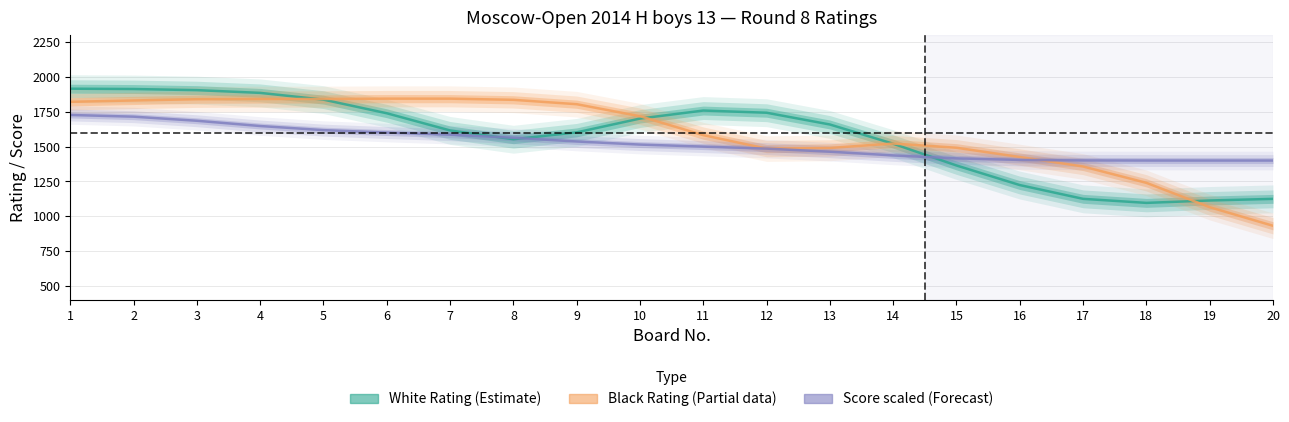

Reading right to left, transcribe all the data shown in this chart.

White Rating (Estimate): 20=1125.1	19=1113.6	18=1096.3	17=1125.3	16=1224.1	15=1364.6	14=1520.6	13=1658.5	12=1743.0	11=1758.6	10=1701.1	9=1602.0	8=1552.8	7=1615.9	6=1739.1	5=1836.8	4=1885.3	3=1905.0	2=1913.0	1=1915.3
Black Rating (Estimate based on partial data): 20=932.1	19=1065.5	18=1240.1	17=1357.3	16=1425.2	15=1491.7	14=1521.9	13=1490.4	12=1485.6	11=1582.0	10=1717.8	9=1804.1	8=1835.5	7=1843.9	6=1843.9	5=1841.5	4=1841.5	3=1839.8	2=1831.0	1=1821.1
White Score (Forecast, scaled): 20=1400.0	19=1400.0	18=1400.1	17=1400.9	16=1404.5	15=1415.4	14=1436.7	13=1463.4	12=1485.5	11=1500.0	10=1514.5	9=1536.6	8=1563.4	7=1585.6	6=1600.8	5=1618.1	4=1647.6	3=1685.3	2=1714.7	1=1726.9